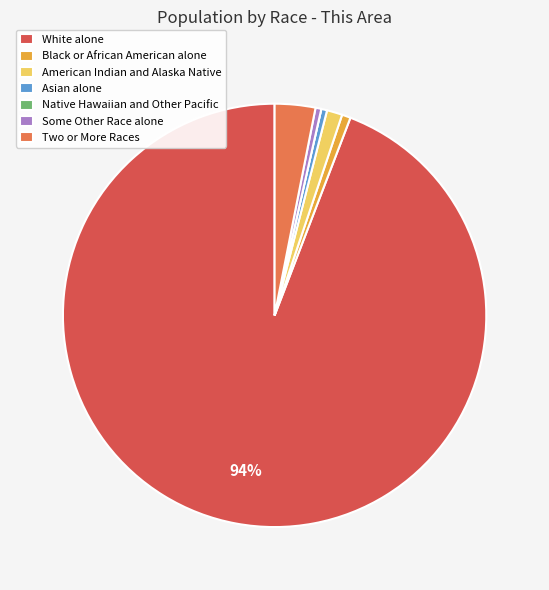

Rank the categories by value from highest to lowest.

White alone, Two or More Races, American Indian and Alaska Native, Black or African American alone, Asian alone, Some Other Race alone, Native Hawaiian and Other Pacific